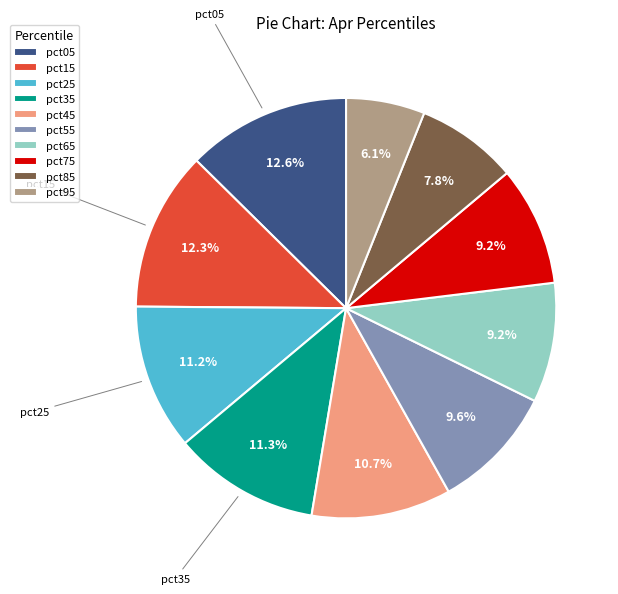

What is the ratio of the value at pct05 to the value at pct45?

1.2